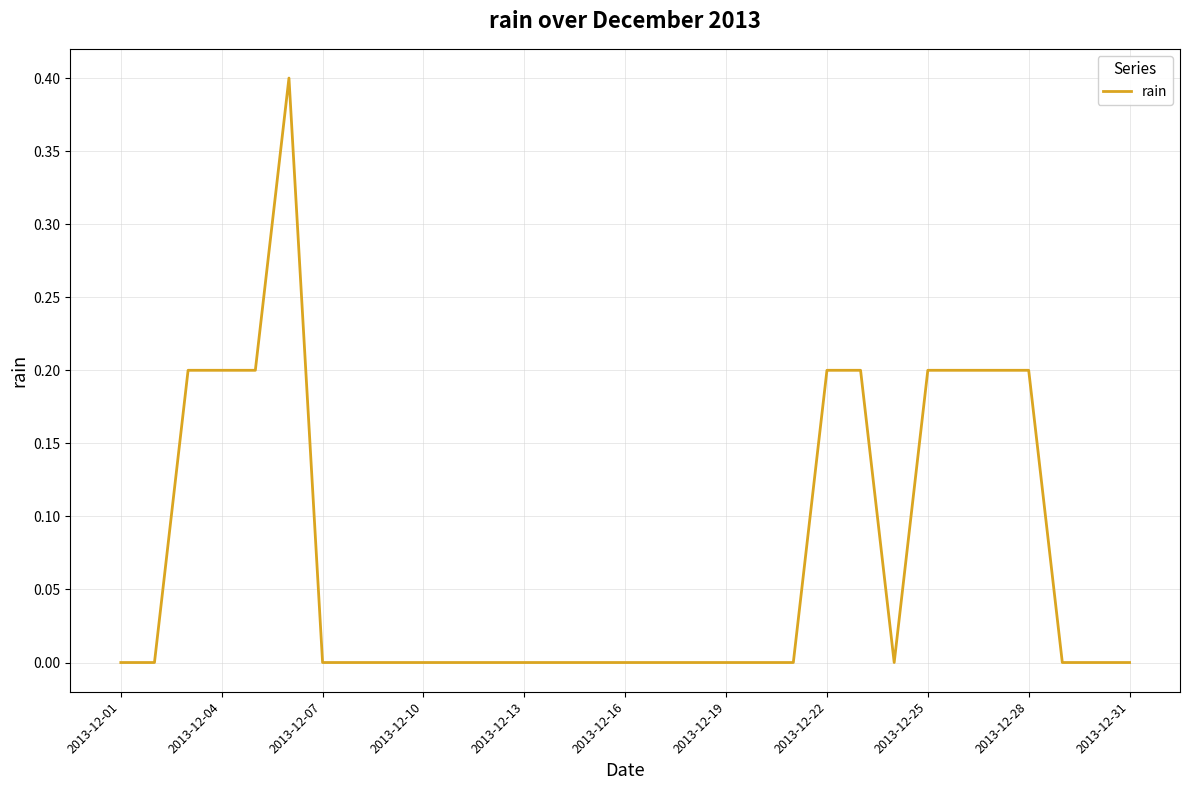

What is the difference between the maximum and minimum values?

0.4